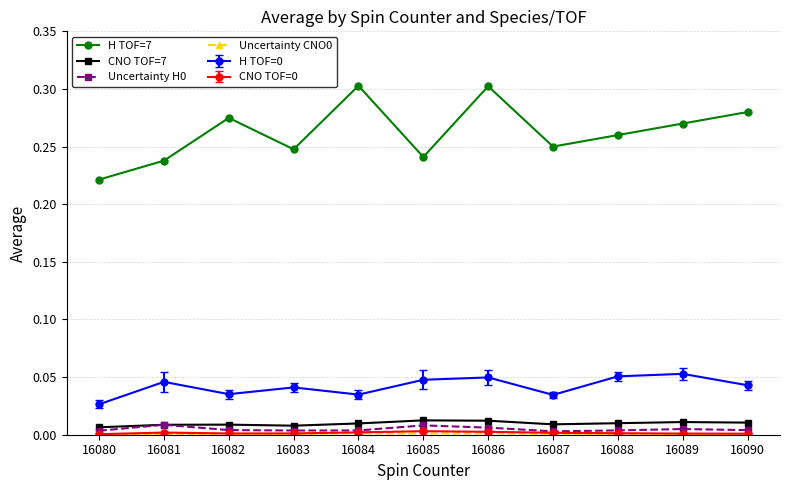

The value of H TOF=7 at 16090 is 0.1. True or false?

False